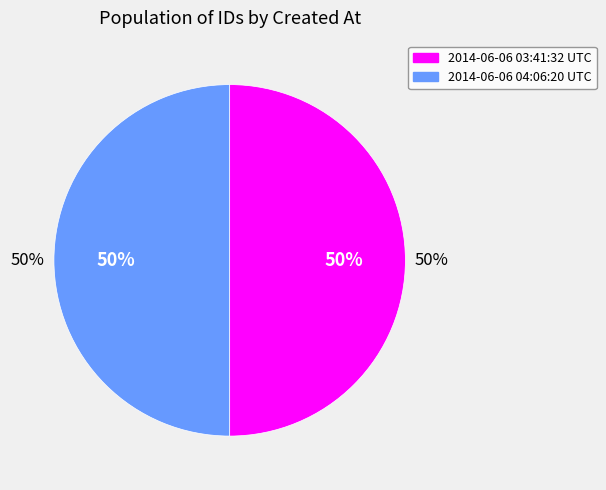

What percentage is the 2014-06-06 04:06:20 UTC slice, to the nearest percent?

50%